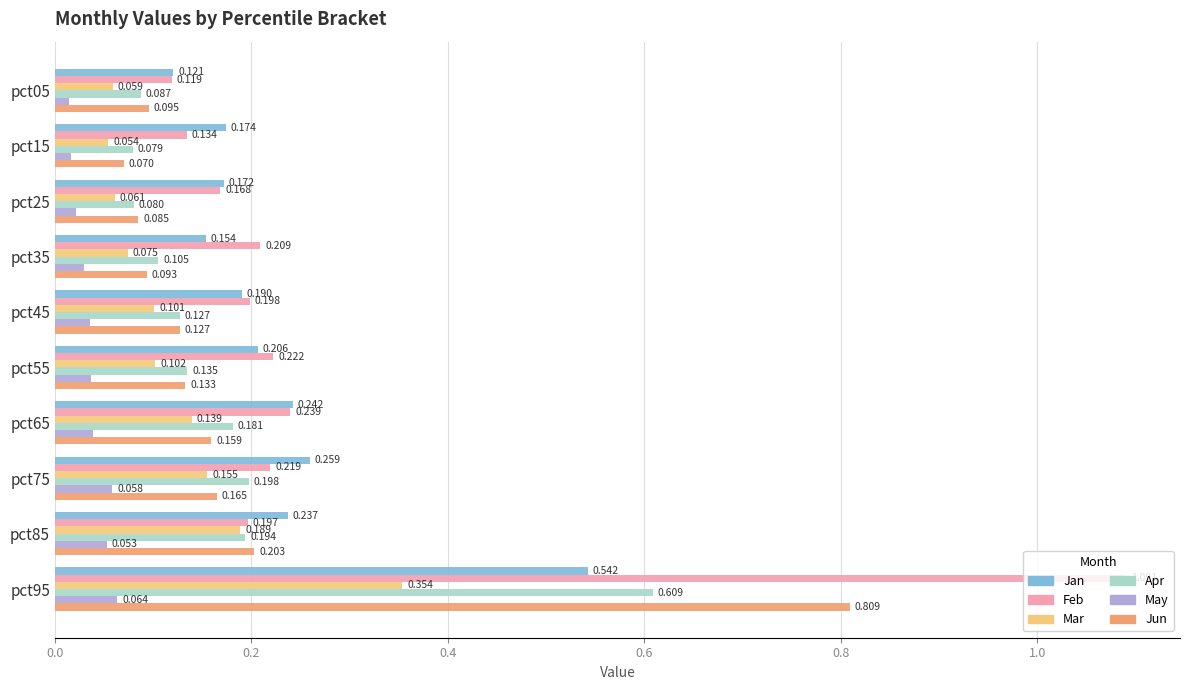

What is the sum of all Apr values?

1.8